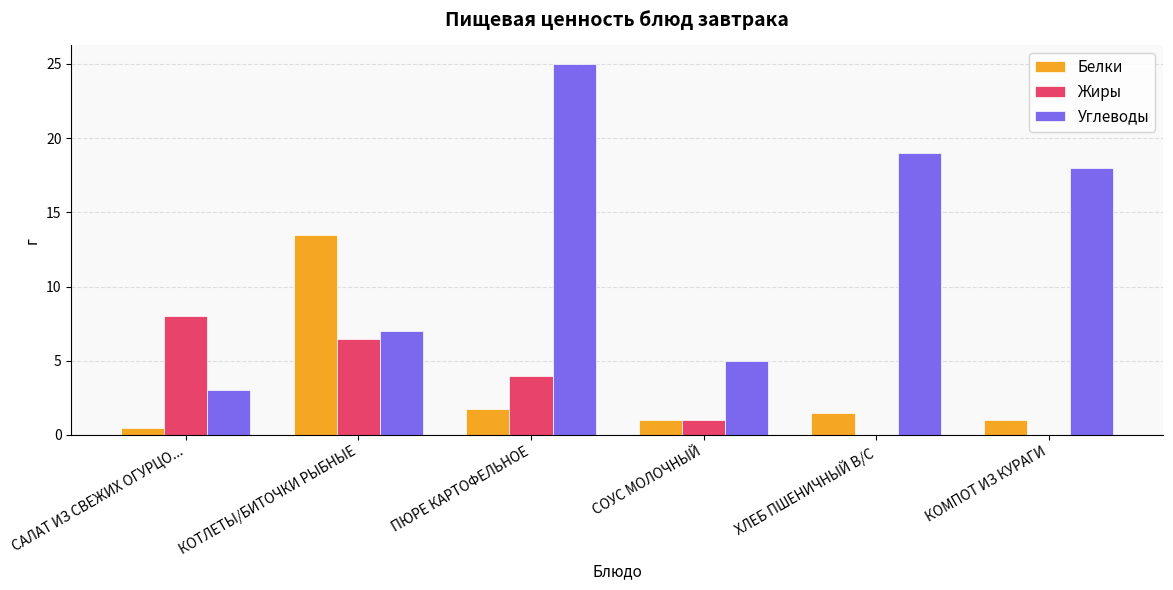

What are all the series names shown in the legend?

Белки, Жиры, Углеводы